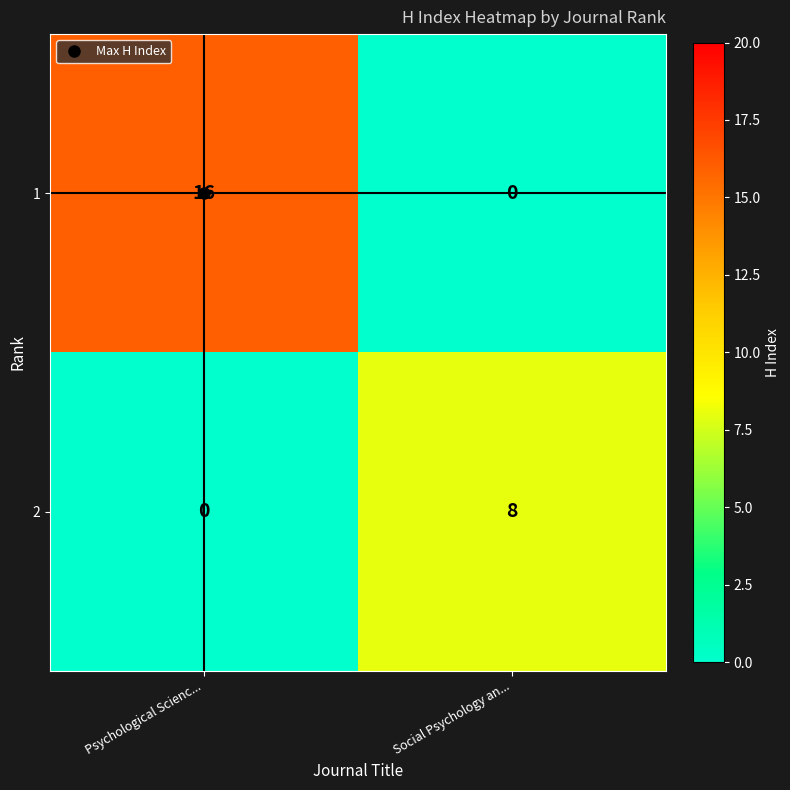

The value of 1 at Psychological Scienc... is 27. True or false?

False